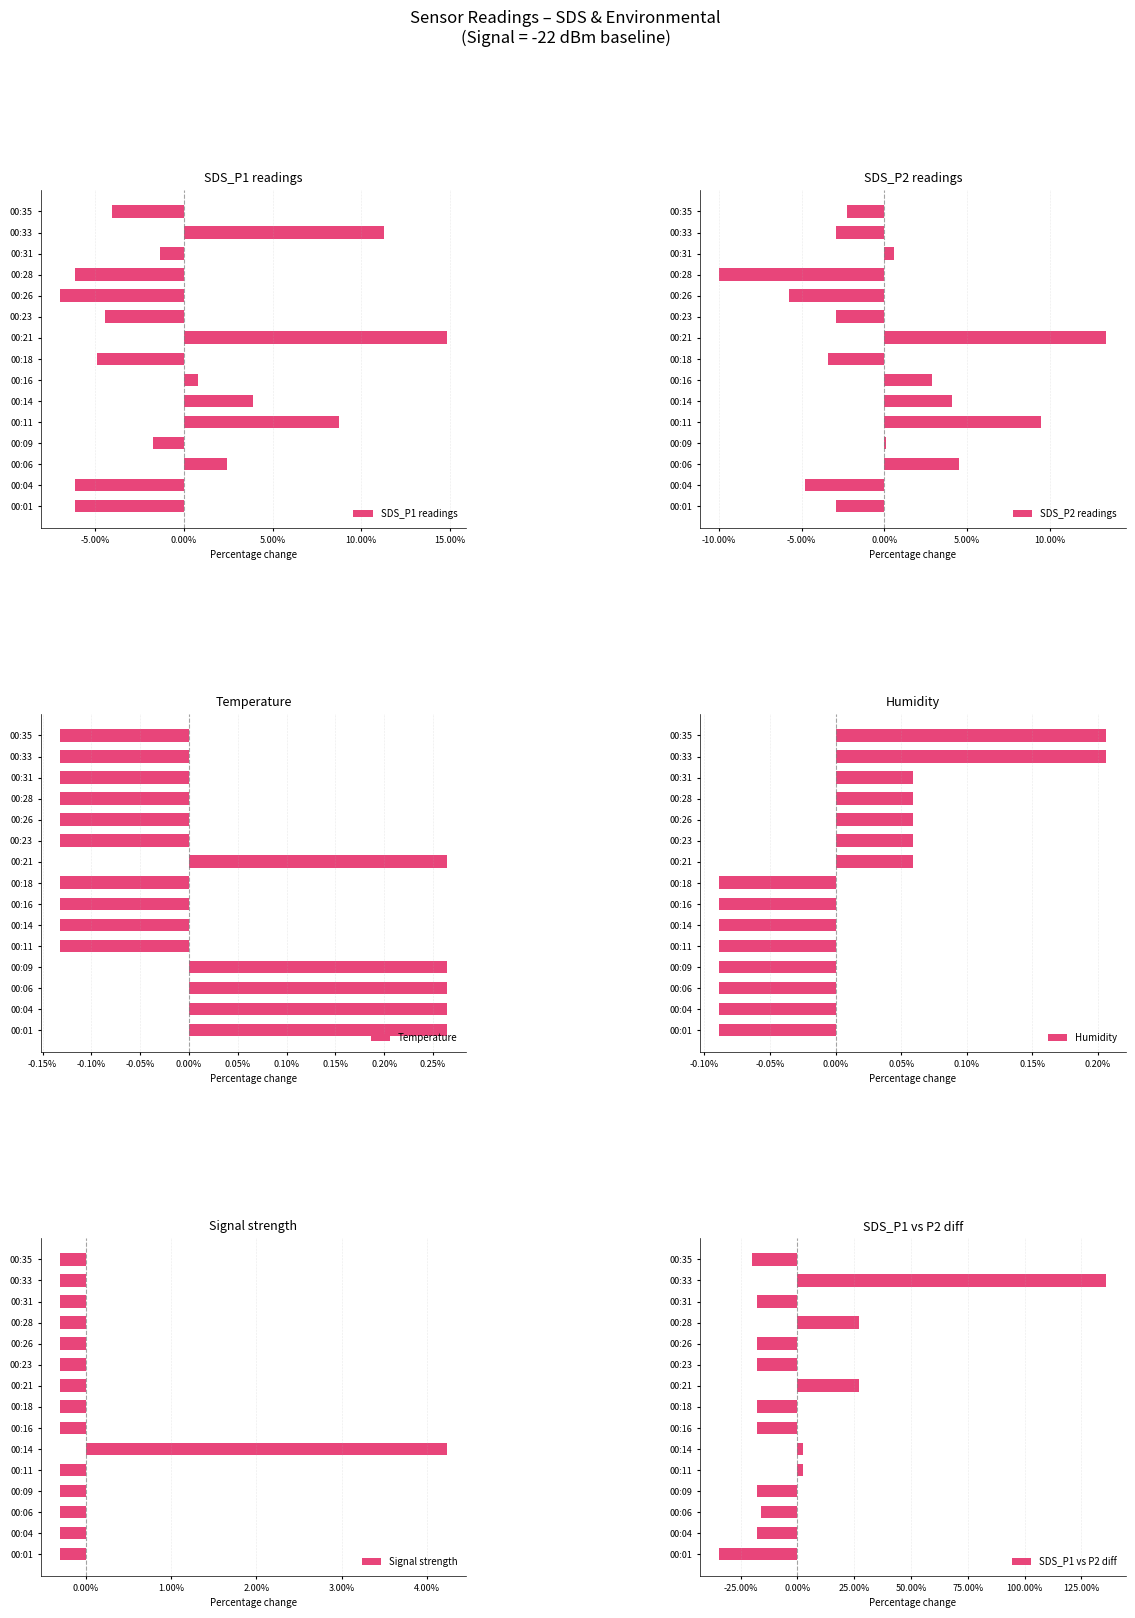

True or false: Humidity has a value of -0.0 at 00:01.

False